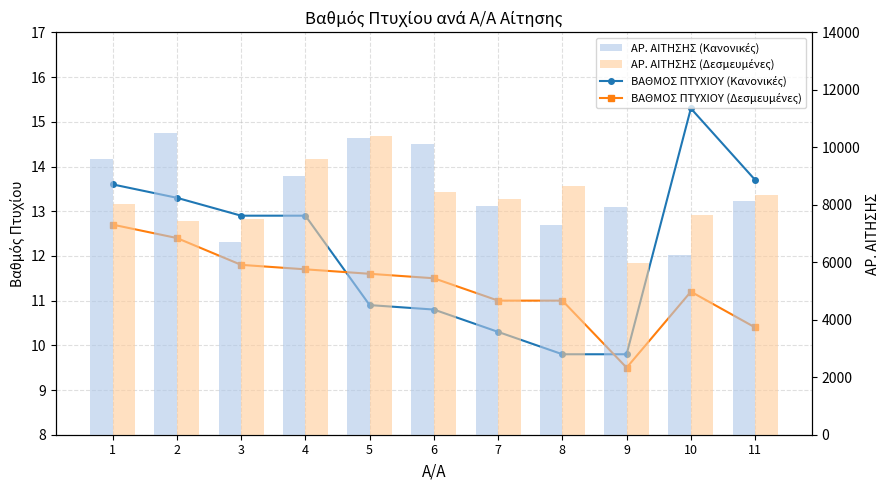

The value of ΑΡ. ΑΙΤΗΣΗΣ (Κανονικές) at 6 is 10107.0. True or false?

True